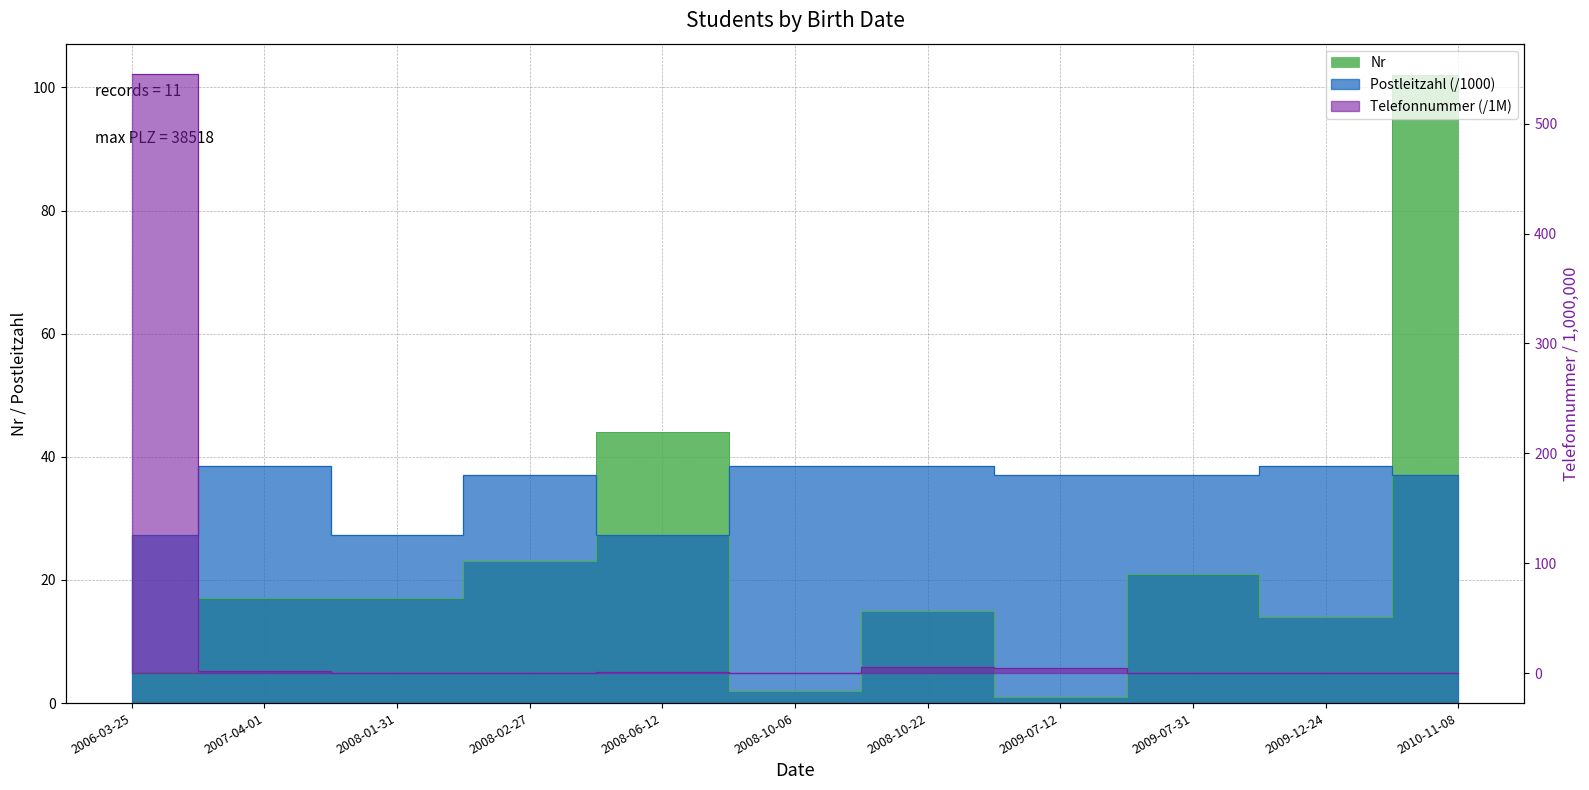

Reading right to left, what are all the values shown in this chart?

Nr: 102.0	14.0	21.0	1.0	15.0	2.0	44.0	23.0	17.0	17.0	5.0
Postleitzahl: 37.1	38.5	37.1	37.1	38.5	38.5	27.2	37.1	27.2	38.5	27.2
Telefonnummer: 0.0	0.5	0.0	4.2	5.5	0.0	0.8	0.1	0.0	2.2	545.5